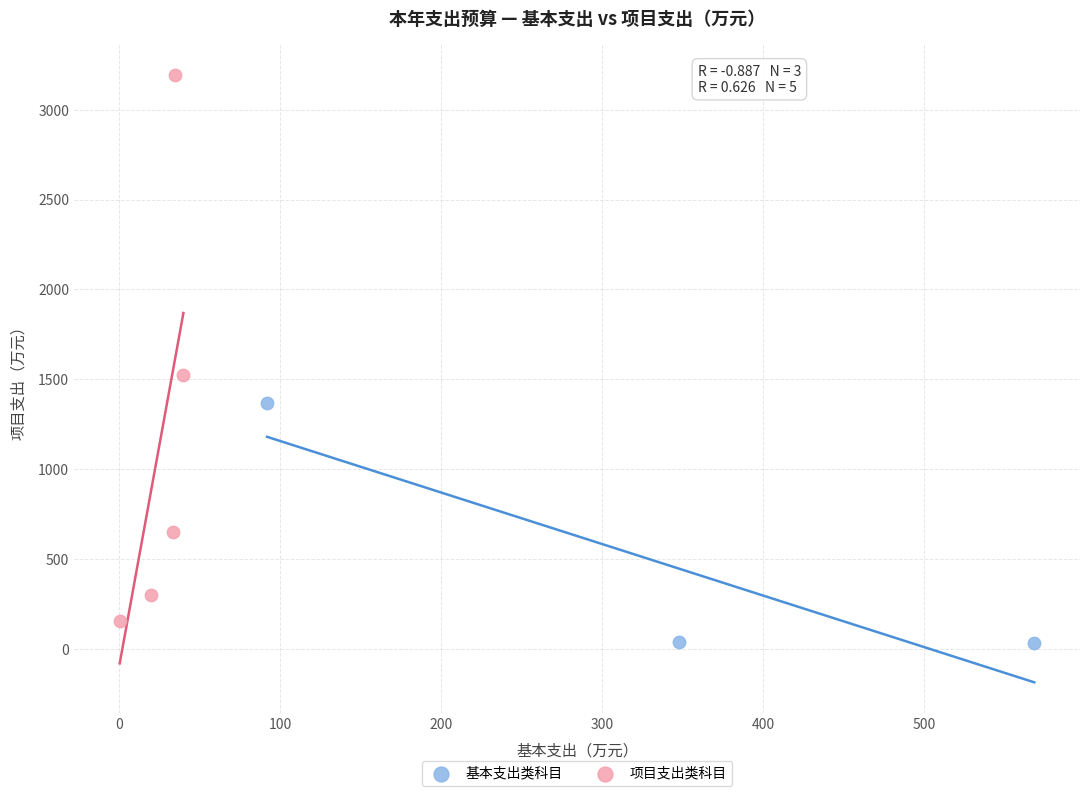

What are all the series names shown in the legend?

基本支出类科目, 项目支出类科目